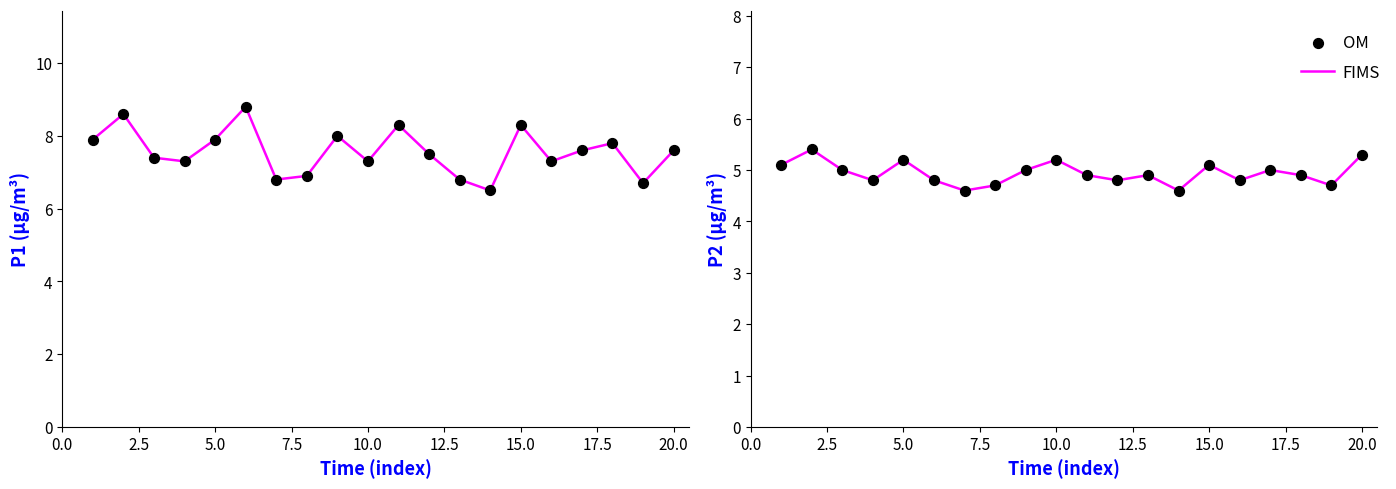

Which series has the largest total across all categories?

FIMS